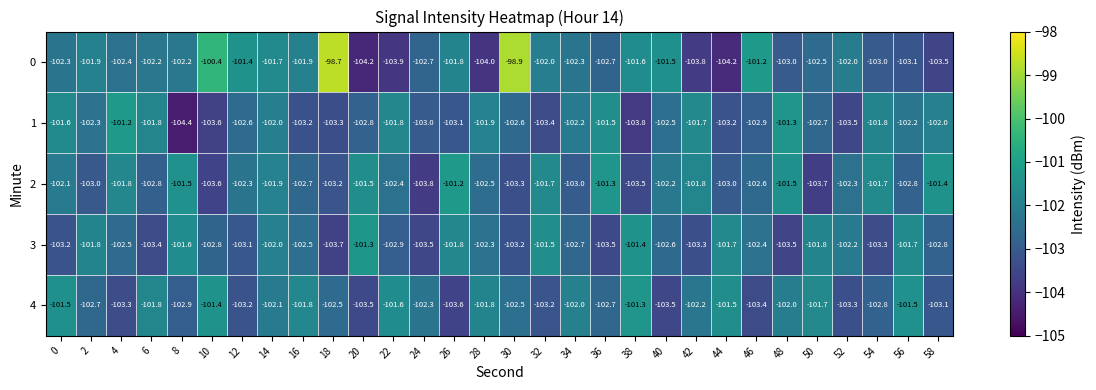

The value of 0 at 56 is -43.0. True or false?

False